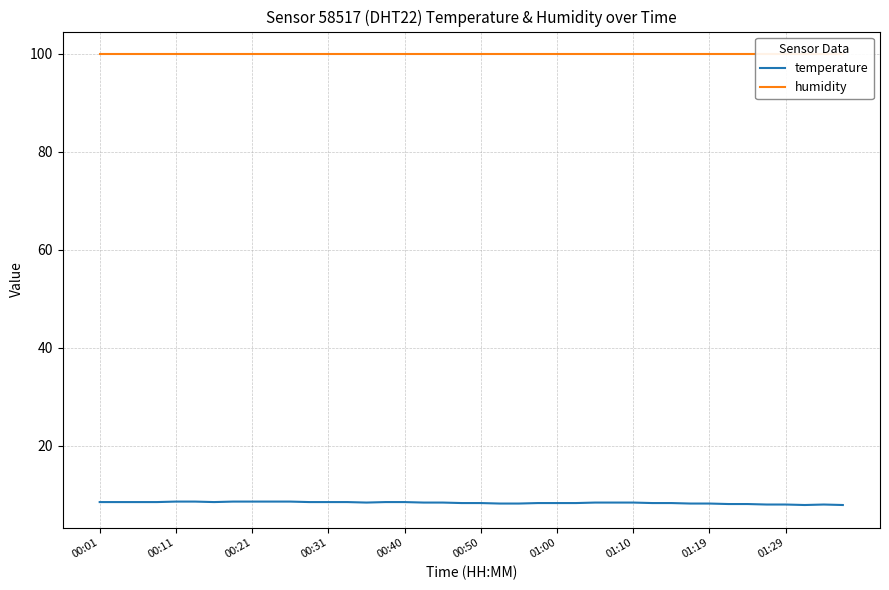

How many data points in temperature are above 8?

35